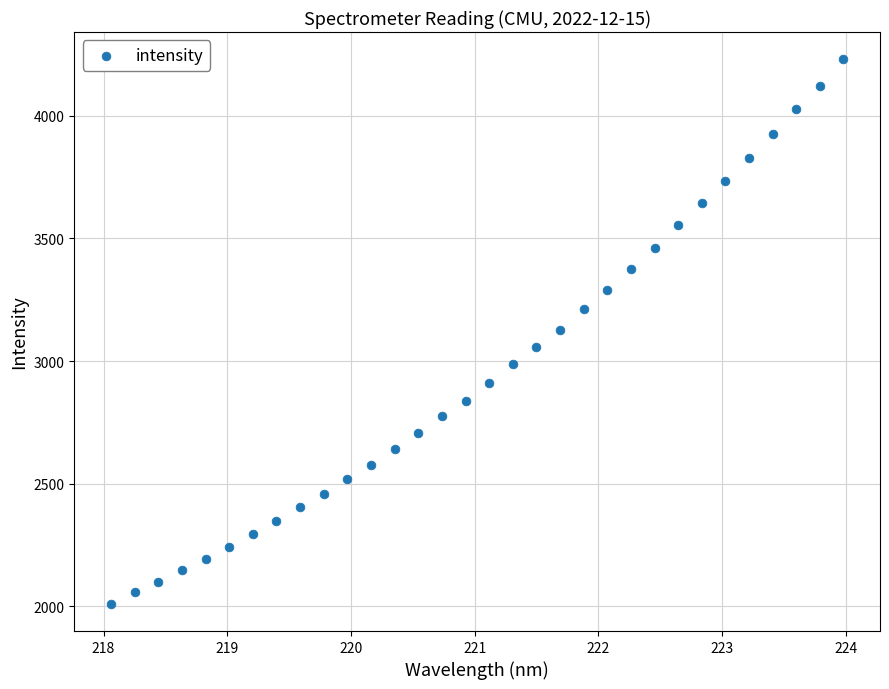

What is the range of X values (max minus min)?

5.9